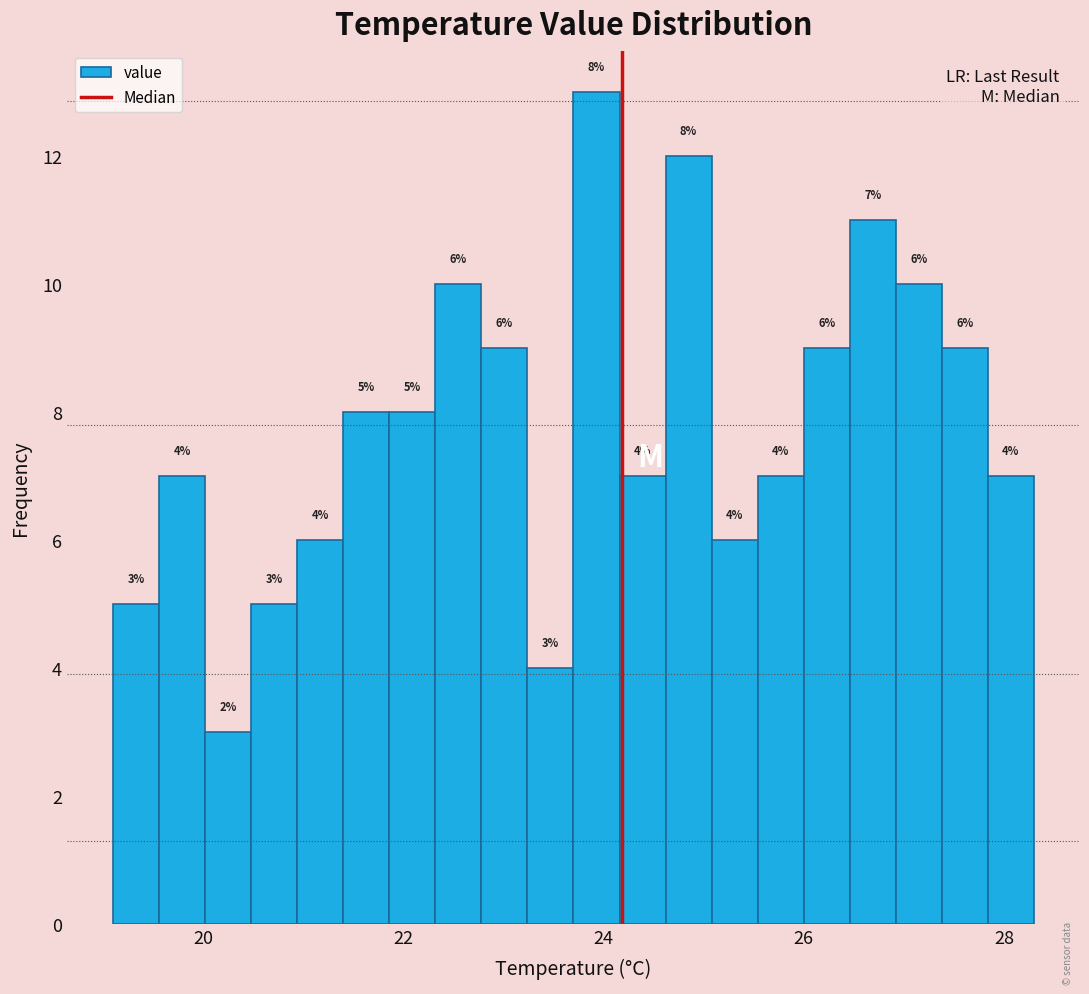

Around what value on the x-axis is the tallest bar? Give the approximate position of its centre, as read against the axis.

24.0